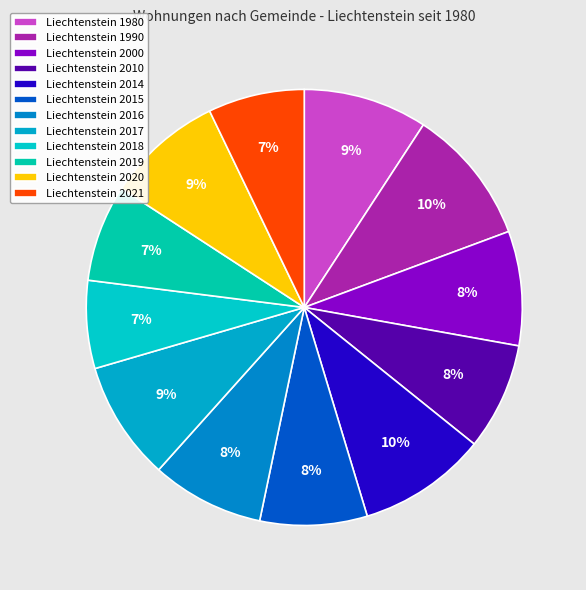

How many slices are in this pie chart?

12